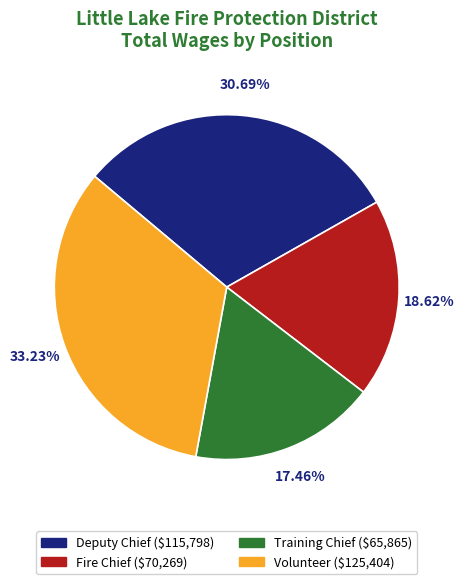

Which slice is the largest?

Volunteer